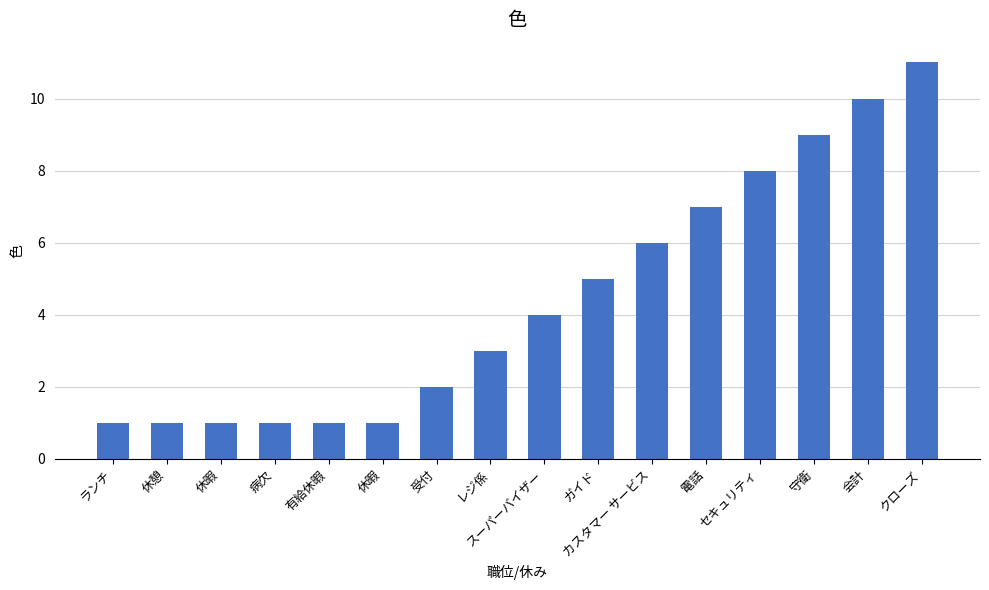

Are the bars horizontal?

No